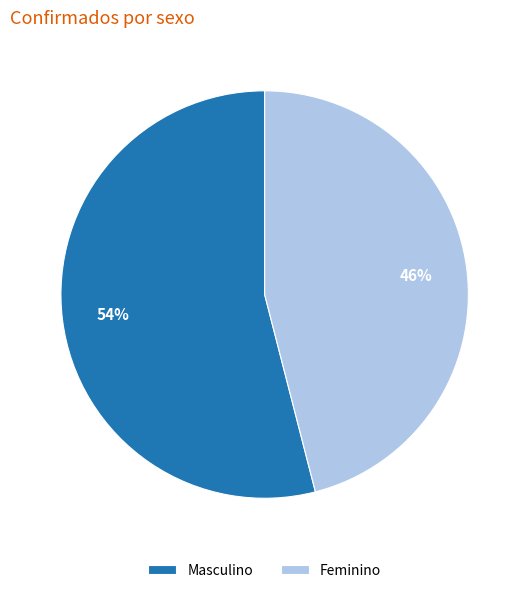

What is the majority slice?

Masculino